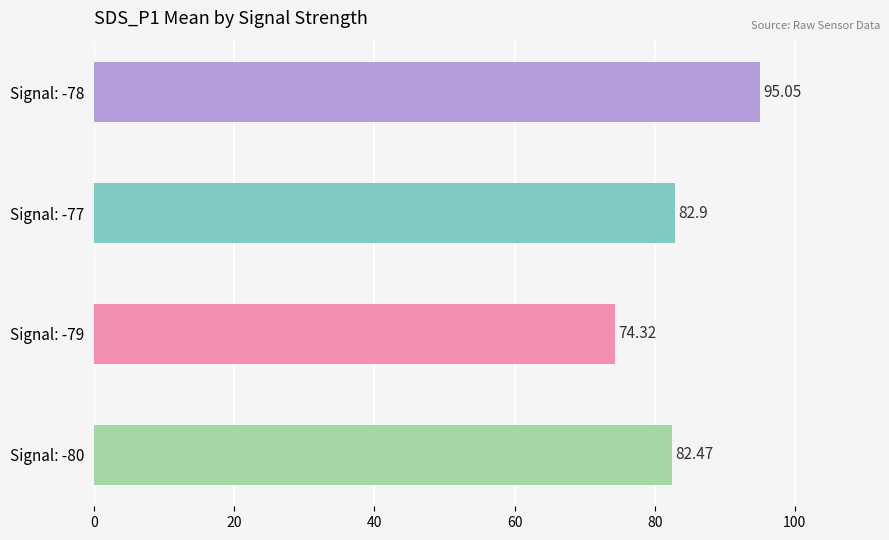

Rank the categories by value from lowest to highest.

Signal: -79, Signal: -80, Signal: -77, Signal: -78